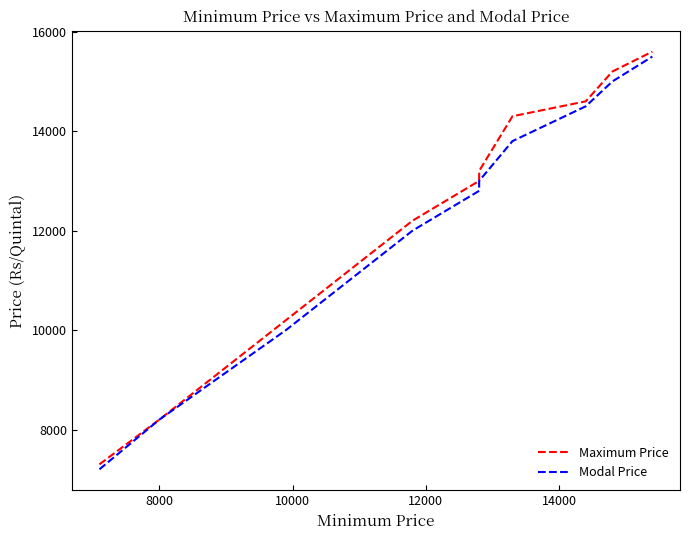

True or false: Maximum Price and Modal Price cross at least once.

False